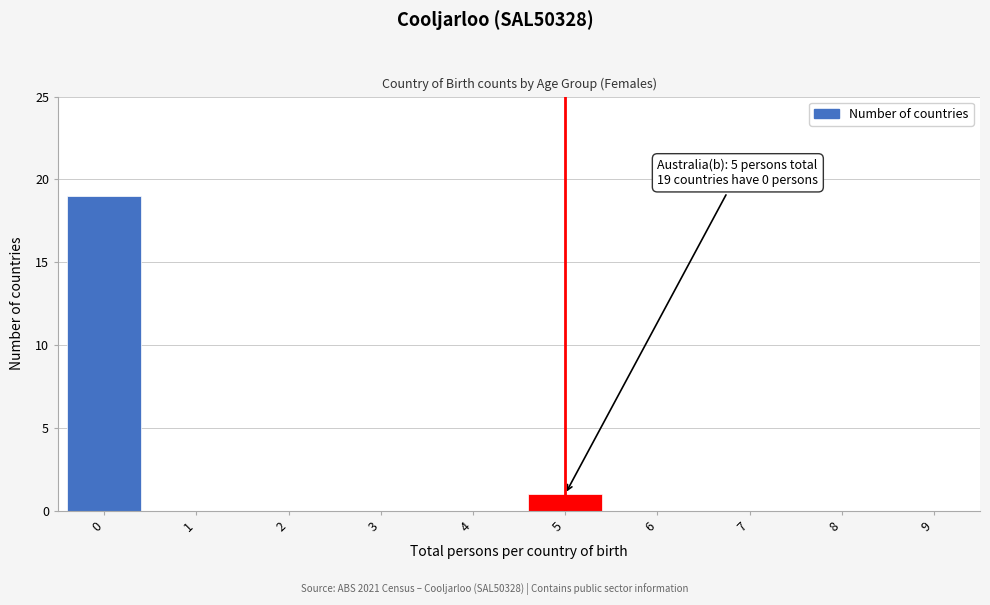

Reading left to right, extract all data points from this chart.

0=19	1=0	2=0	3=0	4=0	5=1	6=0	7=0	8=0	9=0